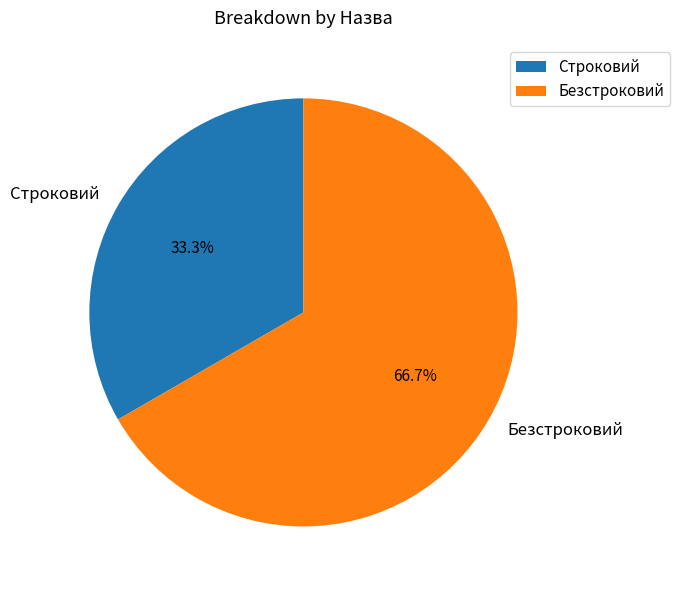

Which slice represents more than half of the pie?

Безстроковий